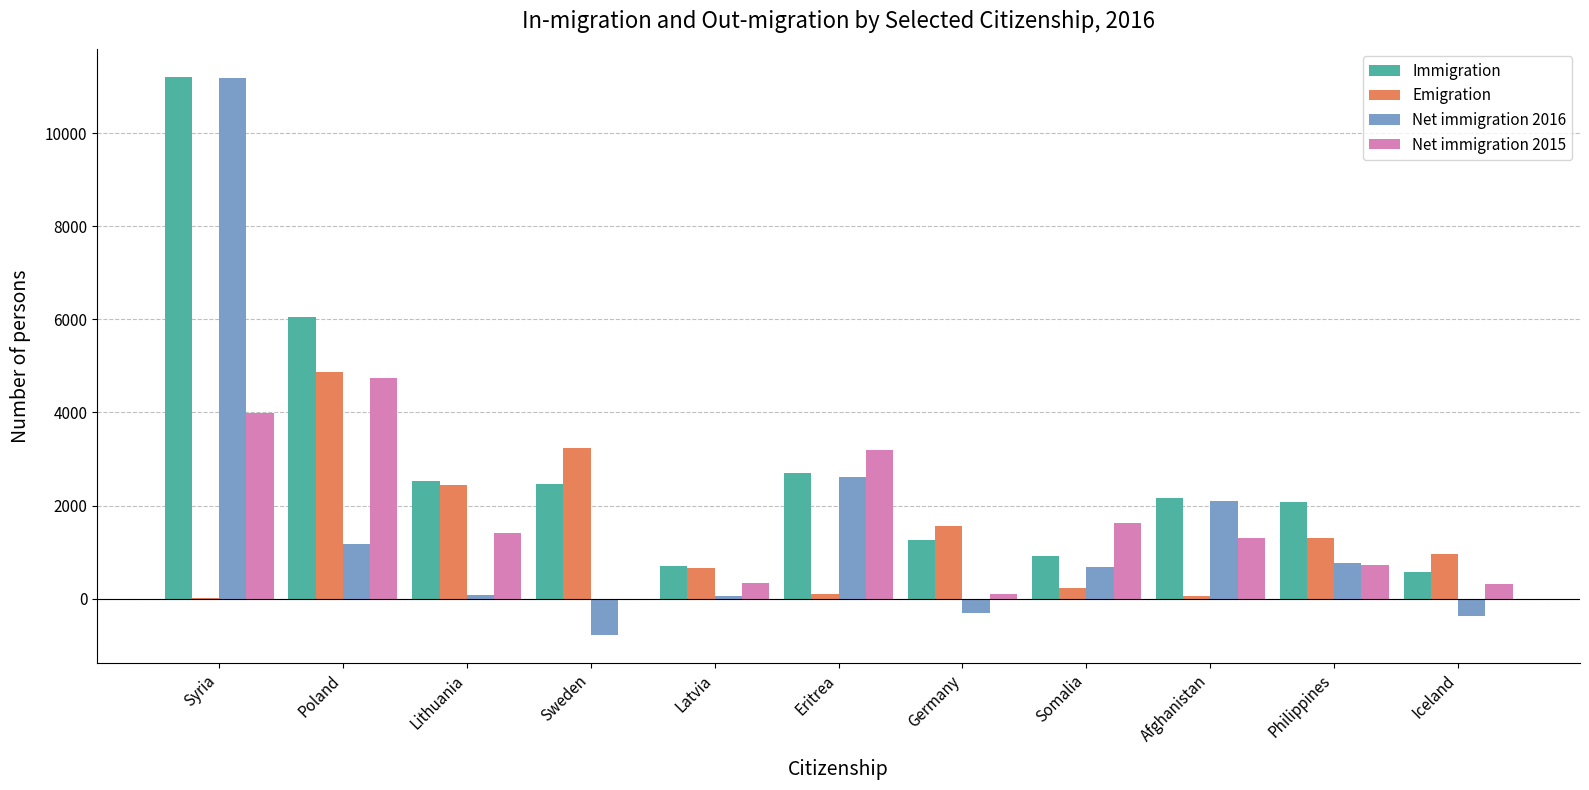

What is the greatest value displayed?

11208